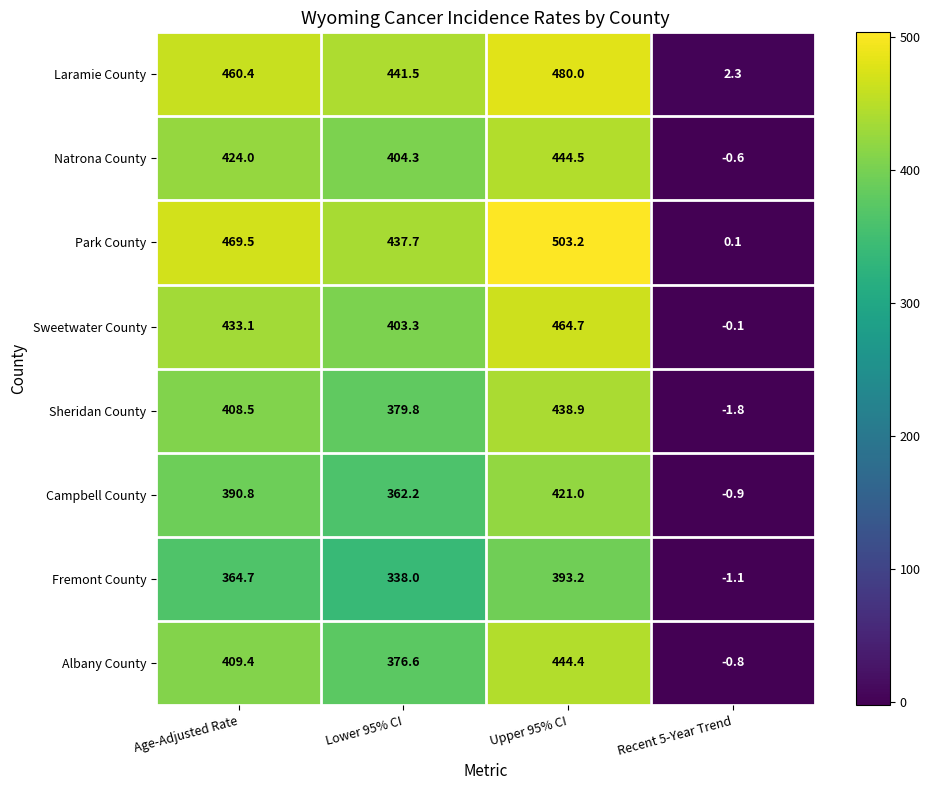

The Sheridan County series shows 197.9 at Lower 95% CI. True or false?

False